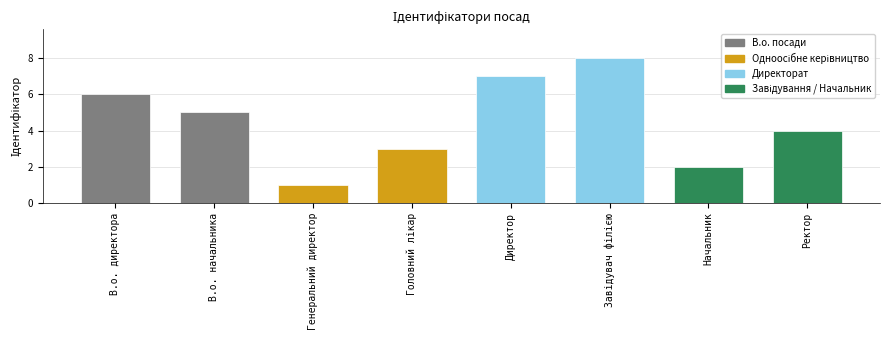

What is the maximum value shown in the chart?

8